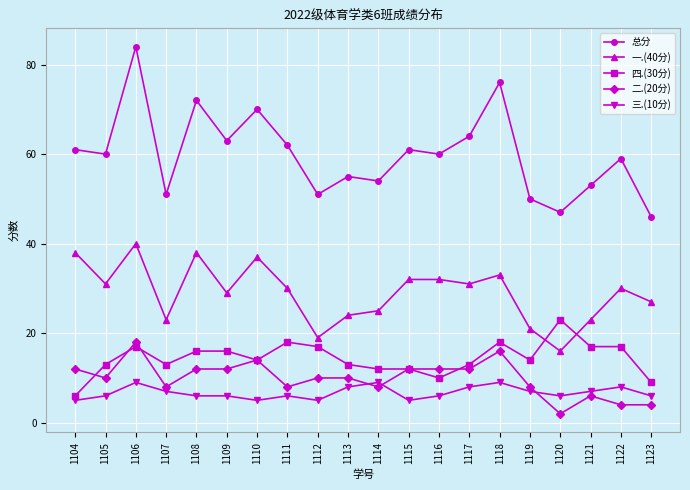

Which series has the largest total across all categories?

总分